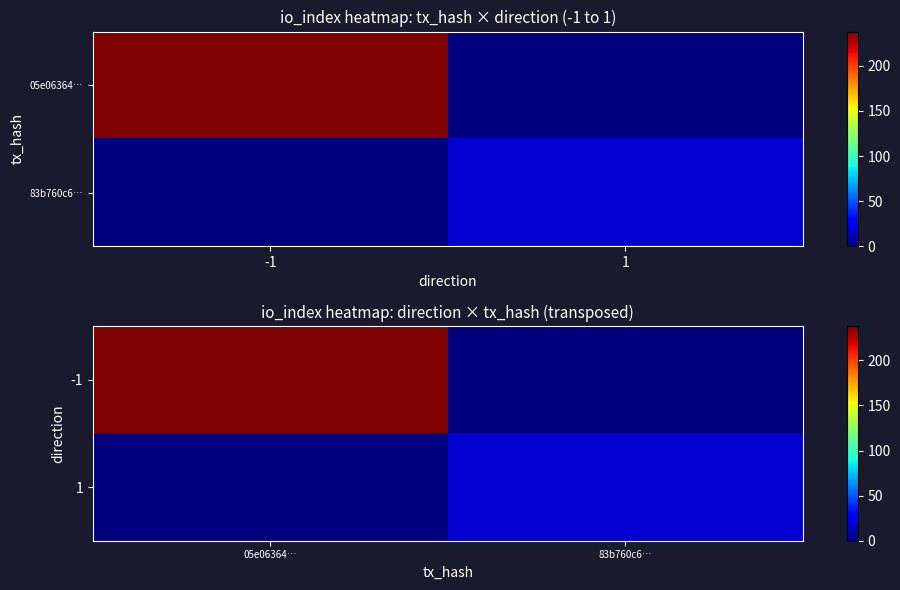

What is the average value of the -1 series?

119